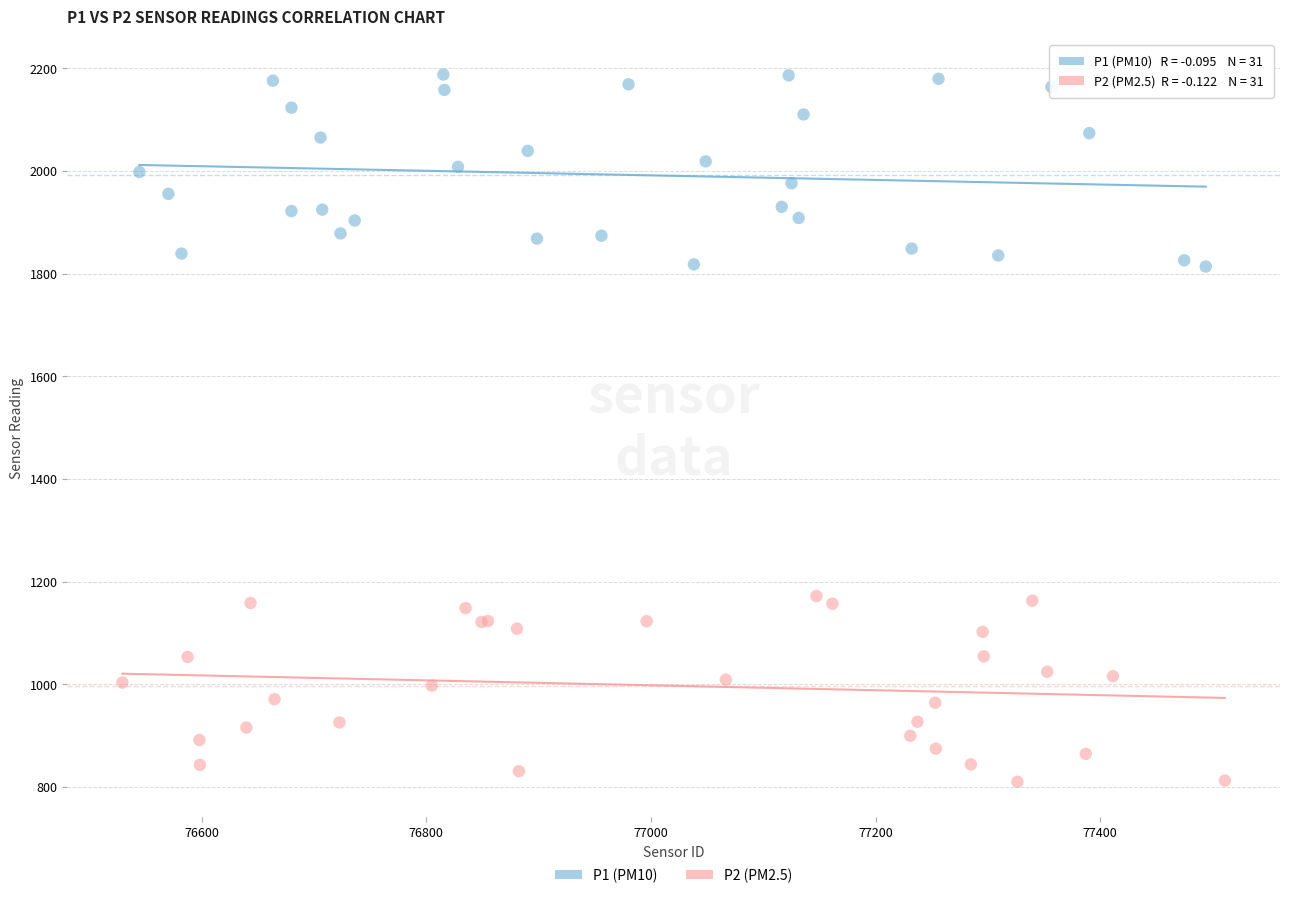

What are all the series names shown in the legend?

P1 (PM10), P2 (PM2.5)